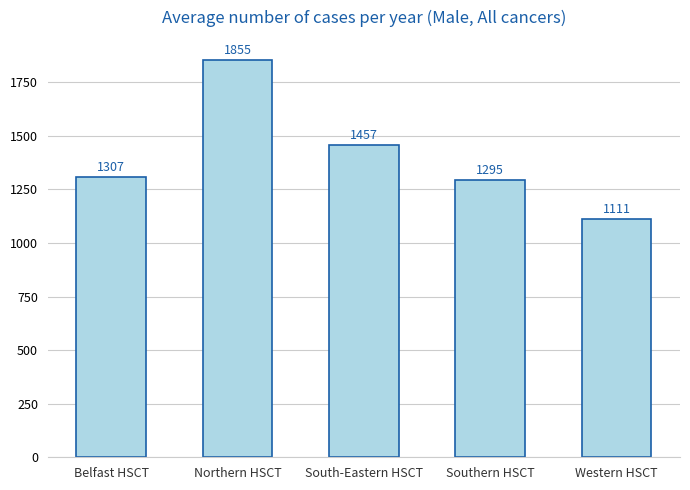

List the labels in order of value, largest first.

Northern HSCT, South-Eastern HSCT, Belfast HSCT, Southern HSCT, Western HSCT